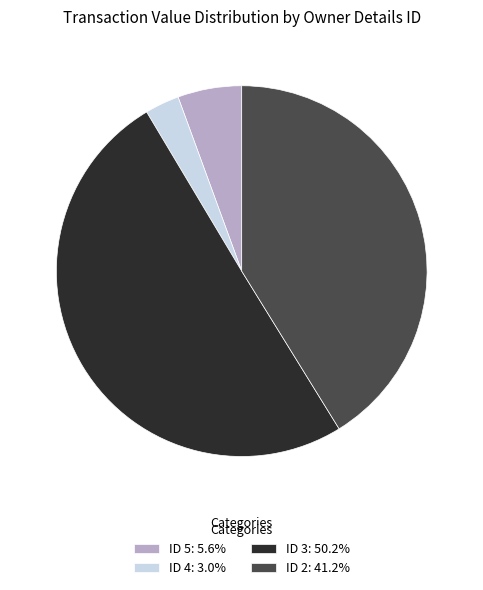

Is the sum of ID 2: 41.2% and ID 5: 5.6% greater than half?

No